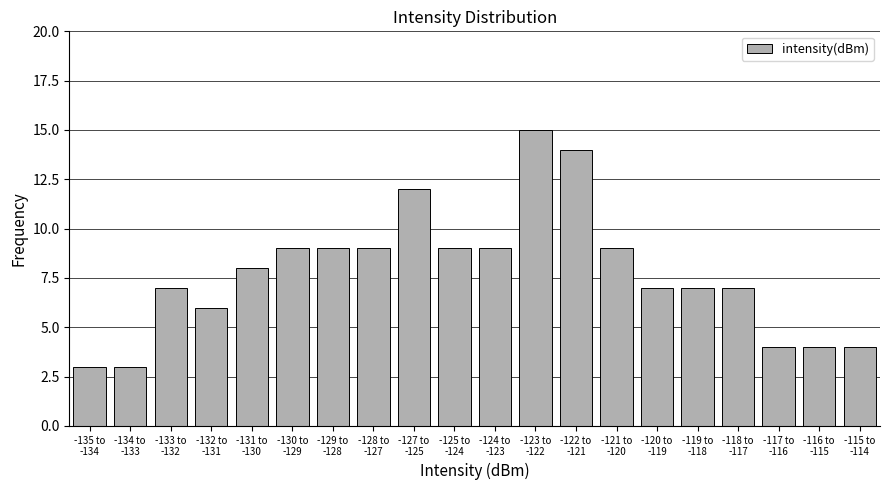

Reading right to left, list all the values displayed in this chart.

4	4	4	7	7	7	9	14	15	9	9	12	9	9	9	8	6	7	3	3